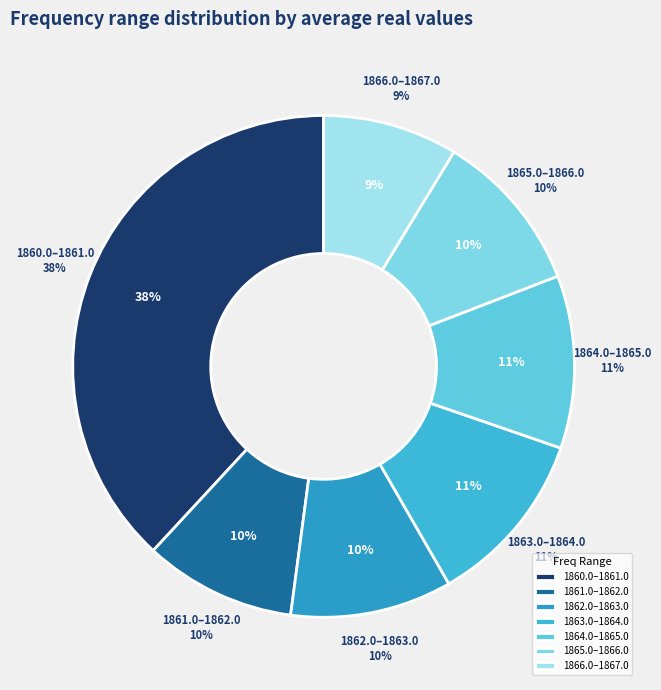

Combined, do 1863.0-1864.0 and 1861.0-1862.0 account for over 50%?

No